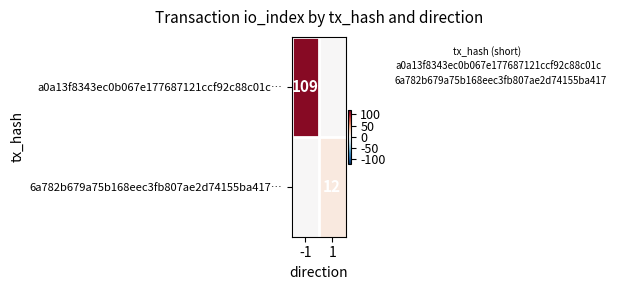

What is the total value across all series at 1?

12